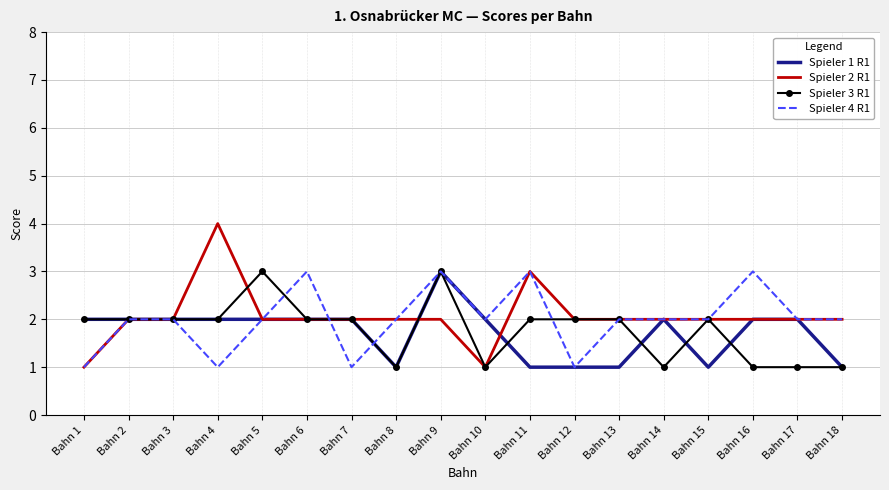

The value of Spieler 1 R1 at Bahn 12 is 0. True or false?

False